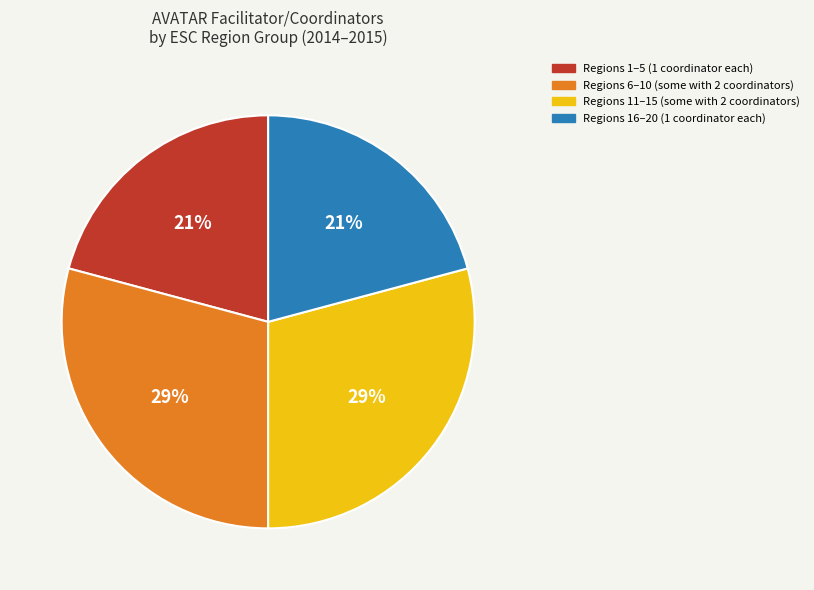

Between Regions 11–15 (some with 2 coordinators) and Regions 16–20 (1 coordinator each), which is larger?

Regions 11–15 (some with 2 coordinators)